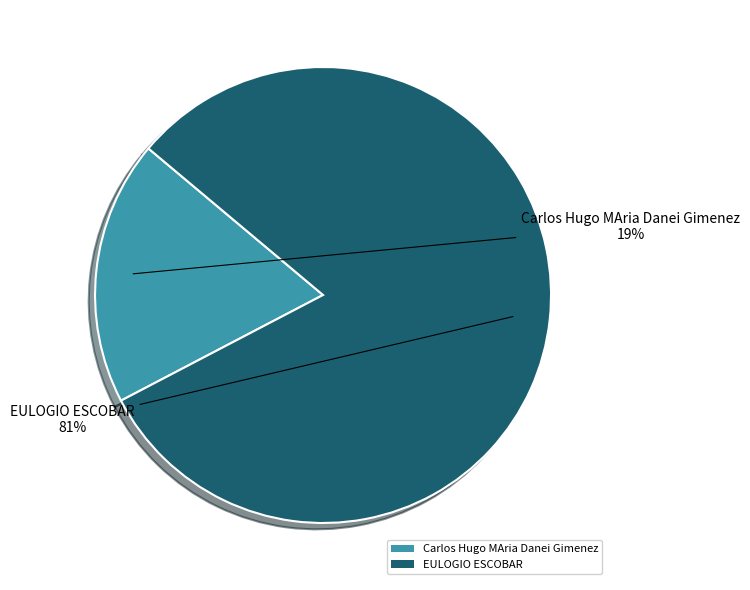

To the nearest percent, what is the average slice percentage?

50%